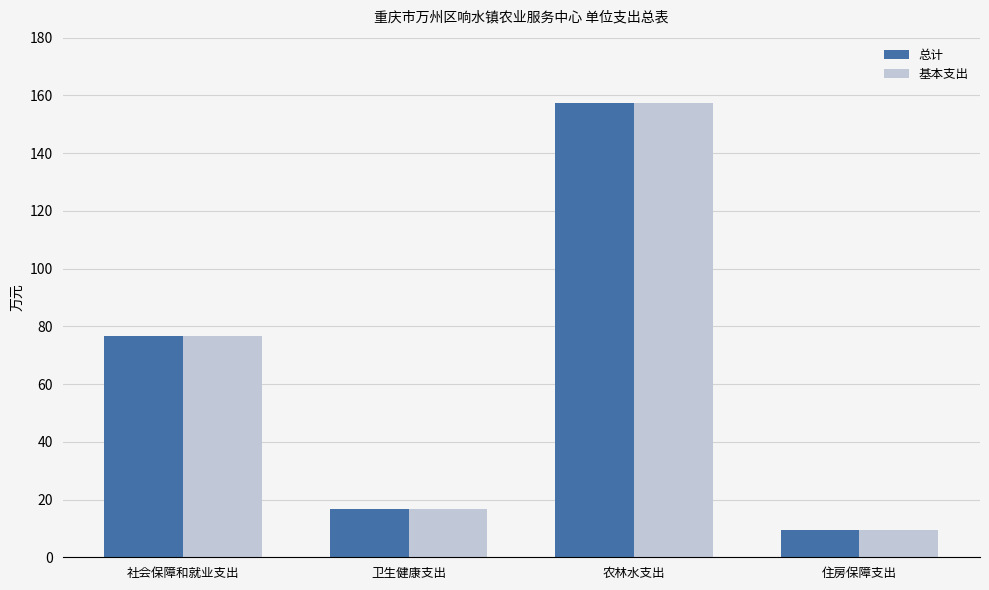

What is the average value of the 基本支出 series?

65.1